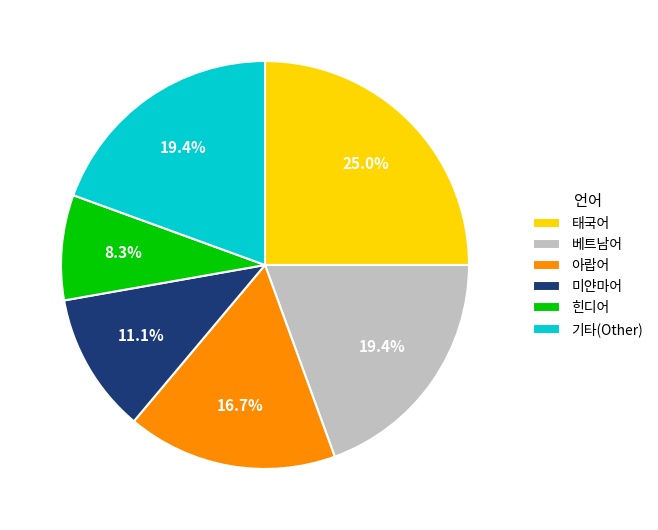

What is the largest slice in the pie chart?

태국어